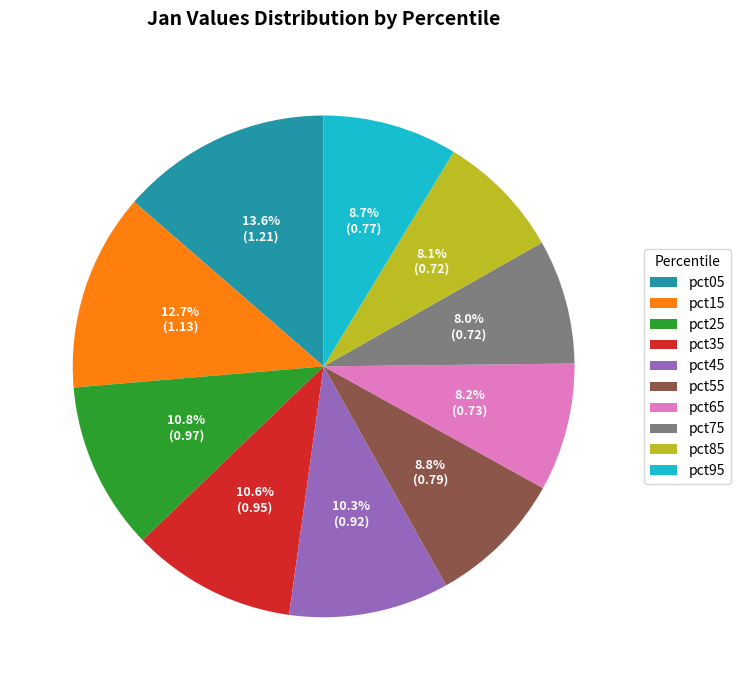

The pct85 slice represents 8% of the pie. True or false?

True